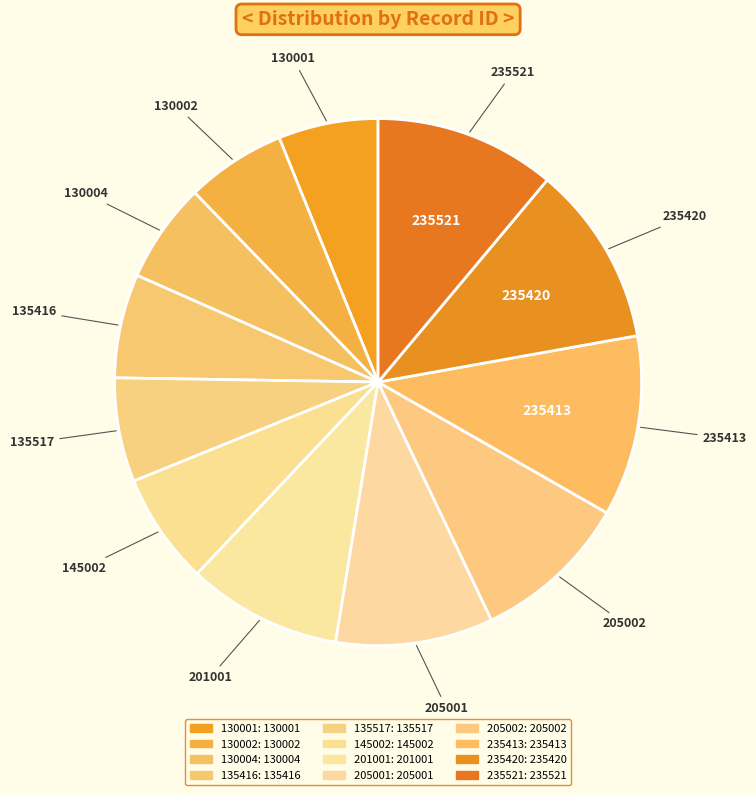

Which slice is the largest?

235521